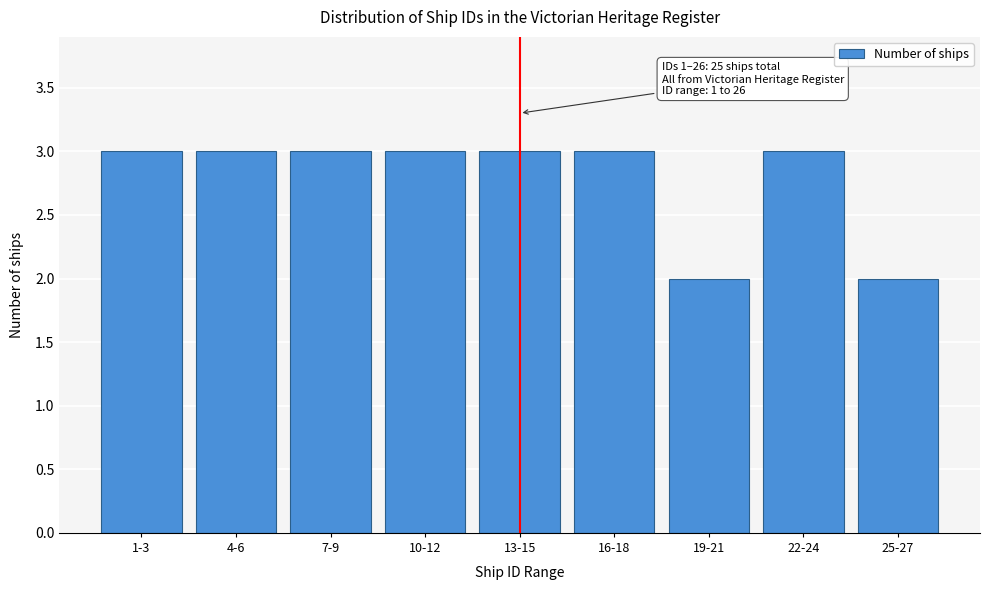

Reading left to right, what are all the values shown in this chart?

1-3=3	4-6=3	7-9=3	10-12=3	13-15=3	16-18=3	19-21=2	22-24=3	25-27=2